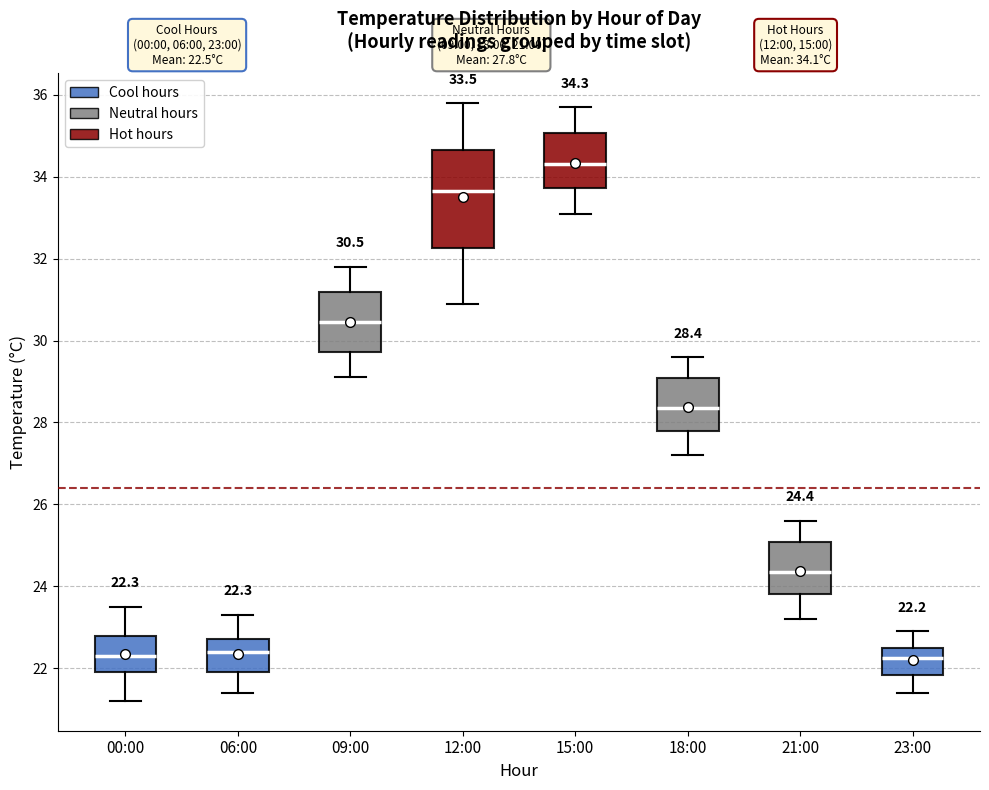

Which box has the highest median line?

15:00